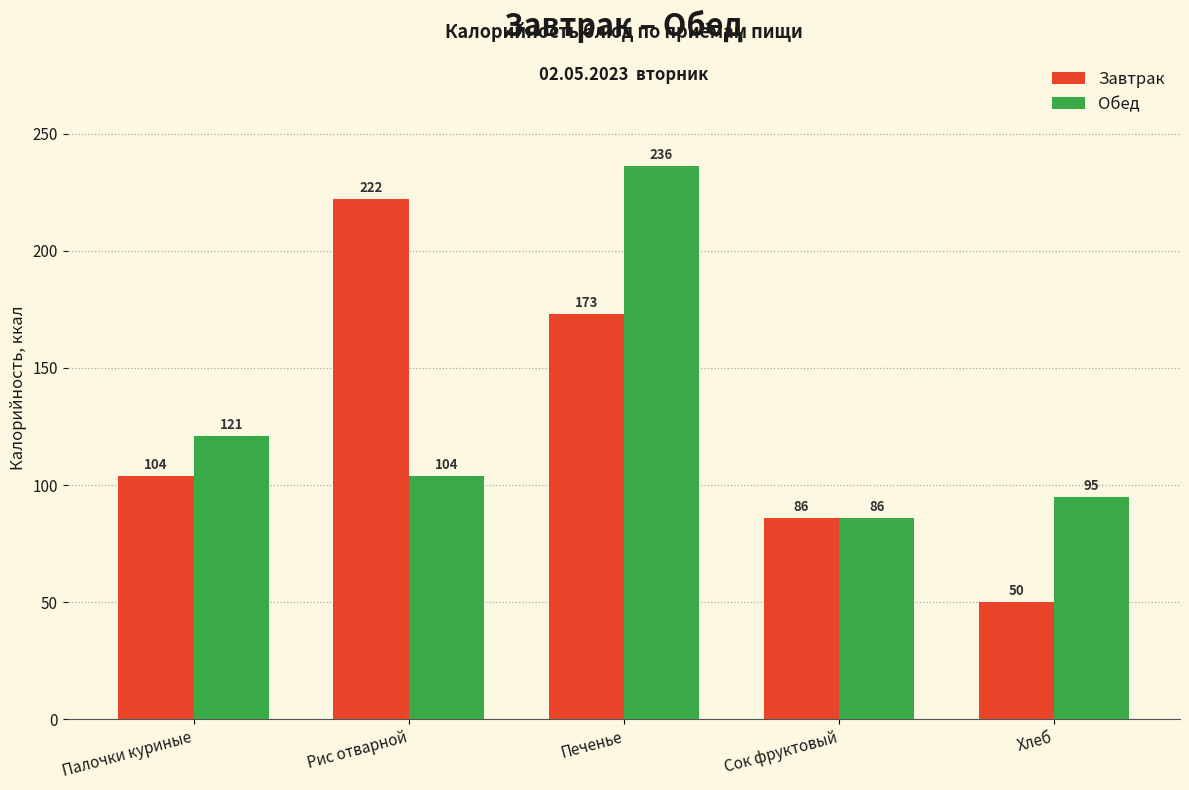

List the series in order of their peak value, lowest first.

Завтрак, Обед